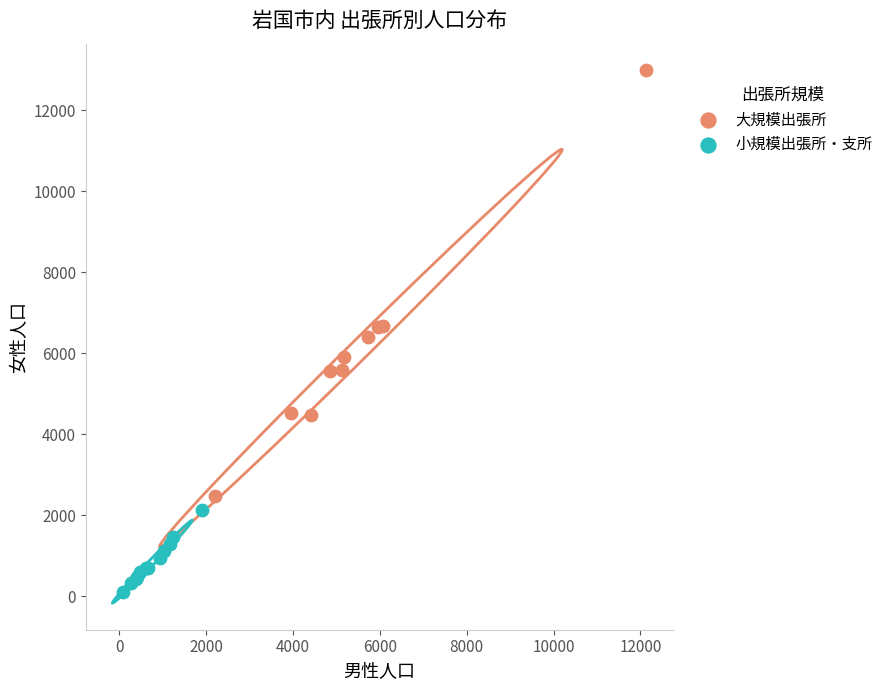

Which series reaches the minimum Y coordinate?

小規模出張所・支所